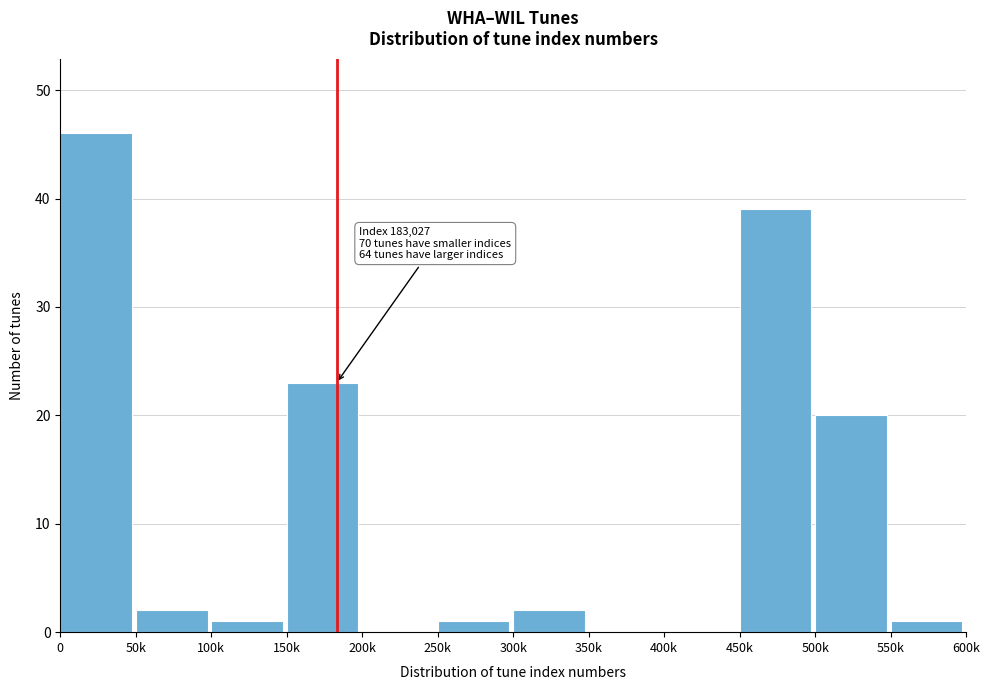

Reading left to right, what are all the values shown in this chart?

0=46	50k=2	100k=1	150k=23	200k=0	250k=1	300k=2	350k=0	400k=0	450k=39	500k=20	550k=1